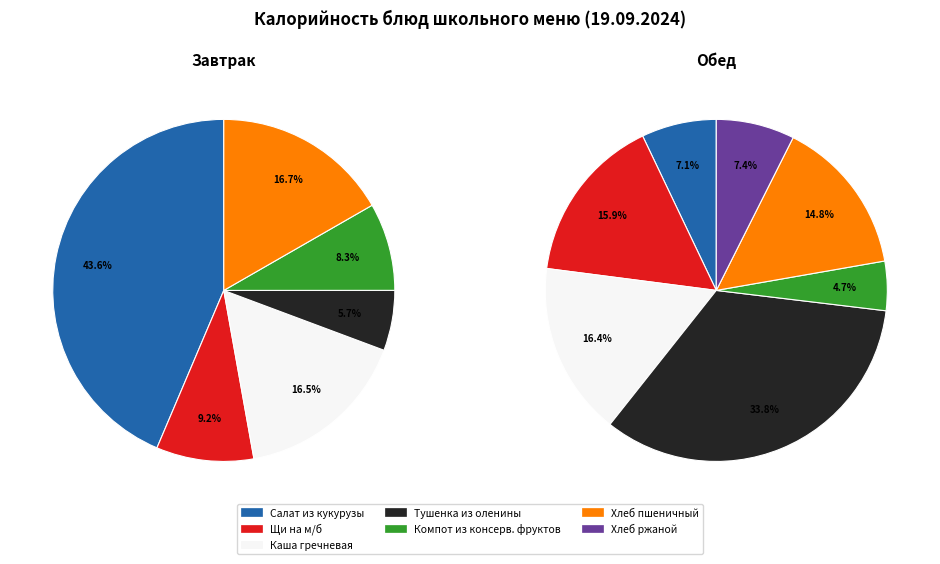

Is it true that Обед is 79% of the pie?

False